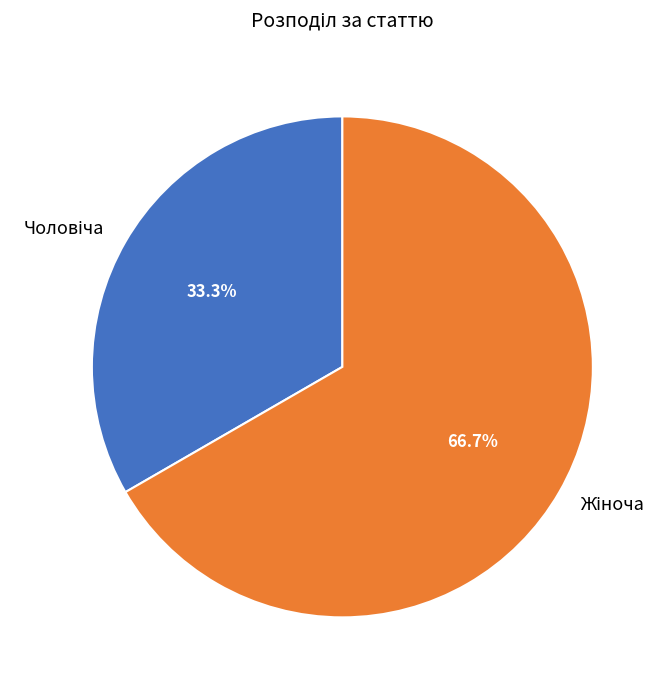

Is there any slice that represents more than half of the pie?

Yes